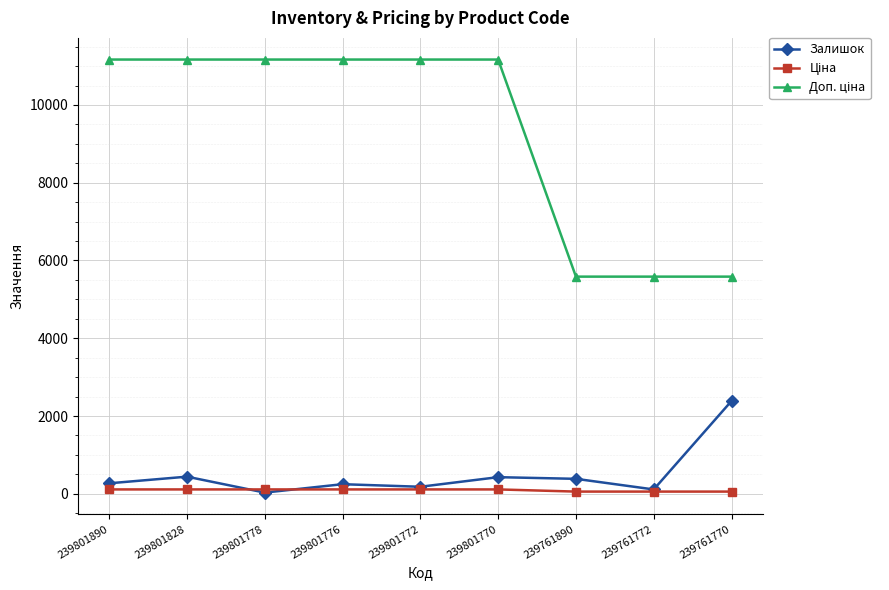

Count the number of categories in the chart.

9